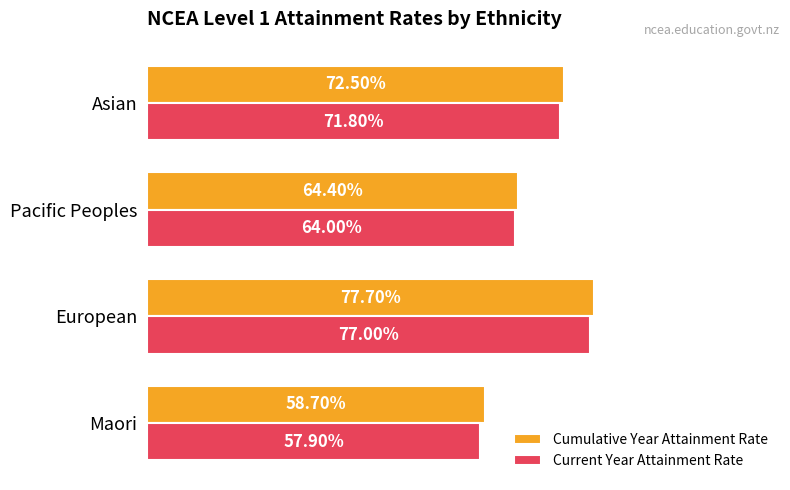

What is the value of the Cumulative Year Attainment Rate bar at the 1st from the left?

0.6